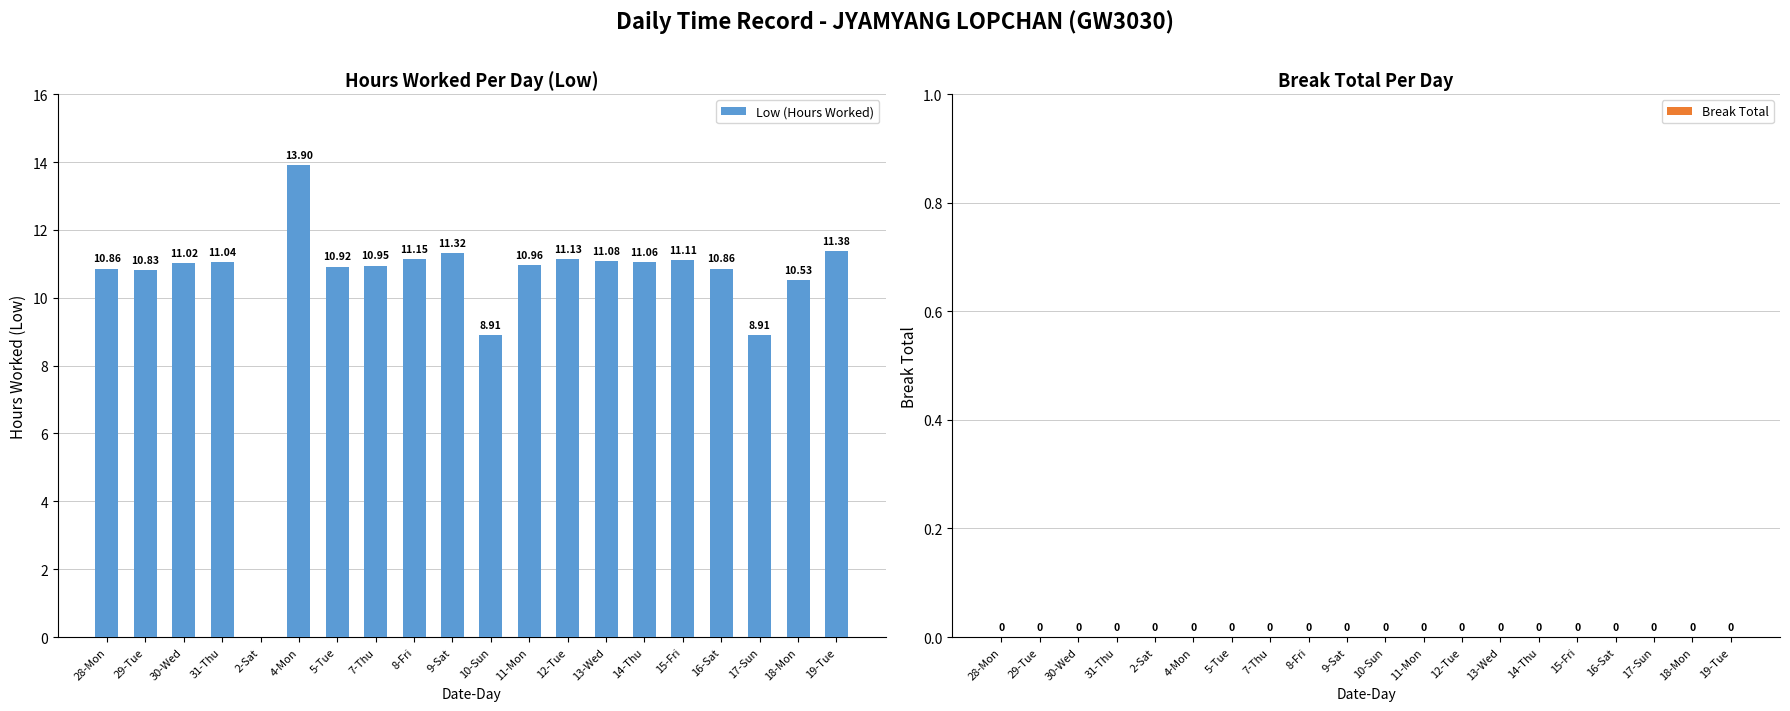

Which category has the highest value across all series?

4-Mon